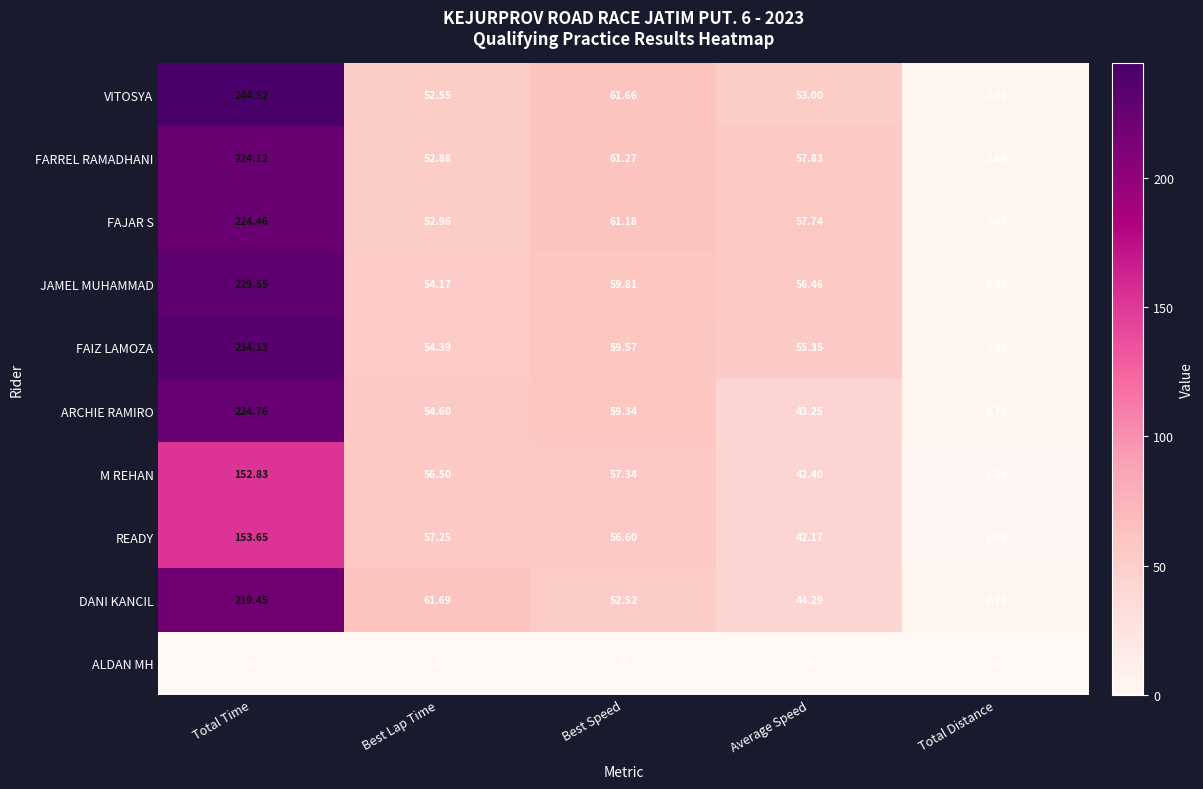

Which series has the widest spread of values?

VITOSYA